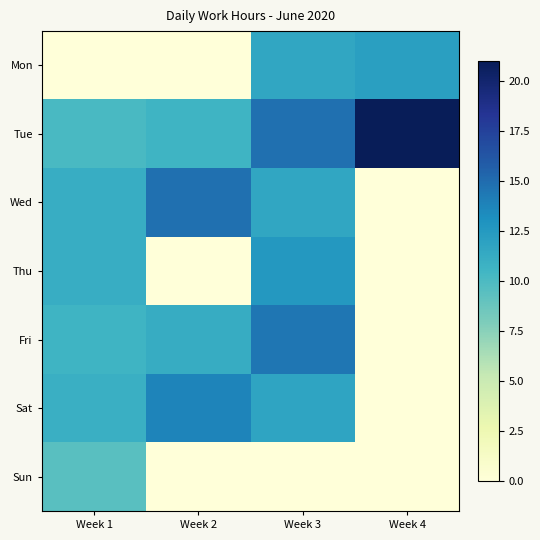

At Week 3, list the series in order from smallest to largest.

Sun, Mon, Wed, Sat, Thu, Fri, Tue